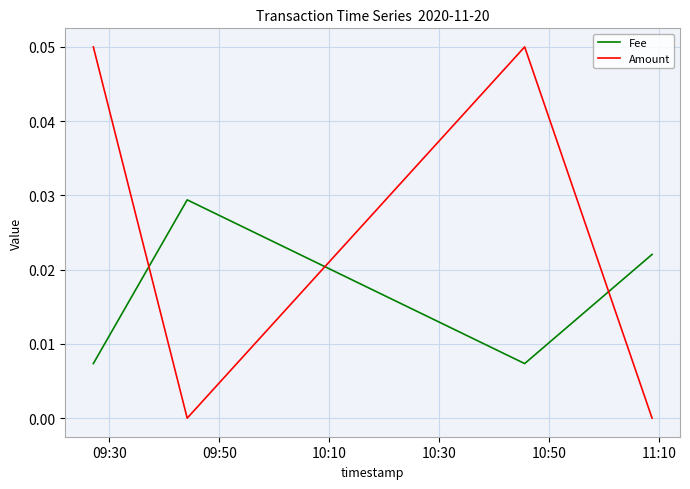

Which series has the largest total across all categories?

Amount